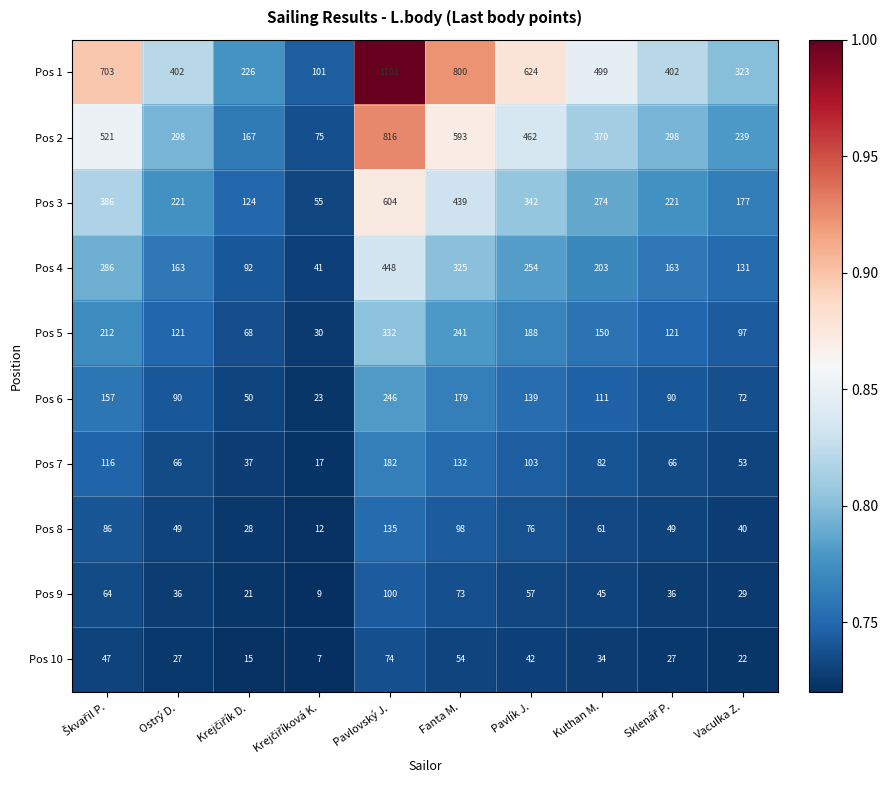

Is it true that Pos 2 equals 643 at Pavlík J.?

False